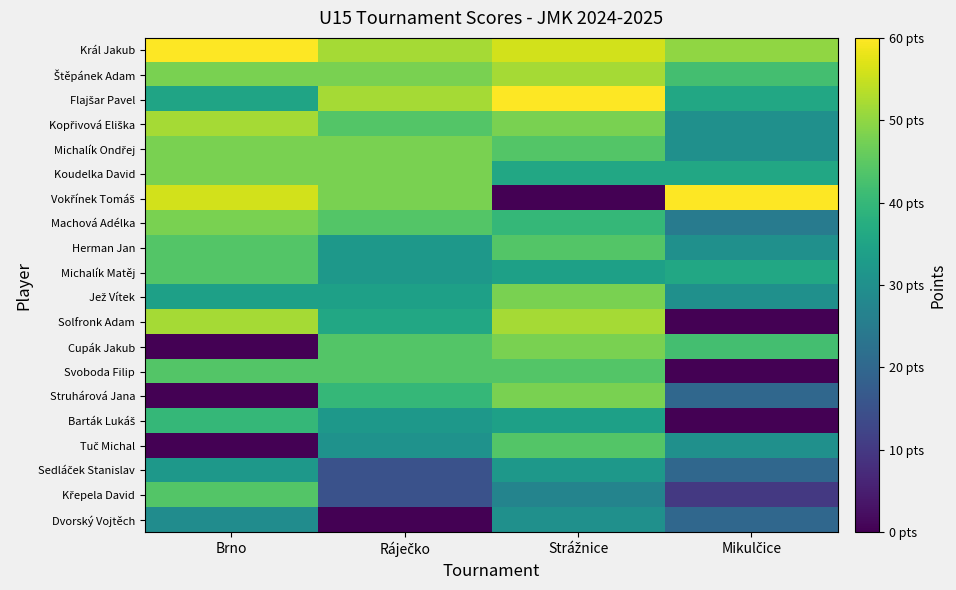

How many data points does each series have?

4